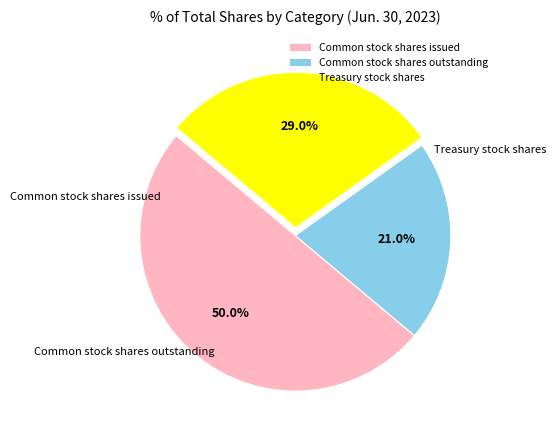

To the nearest percent, what is the combined percentage of Common stock shares issued and Common stock shares outstanding?

71%